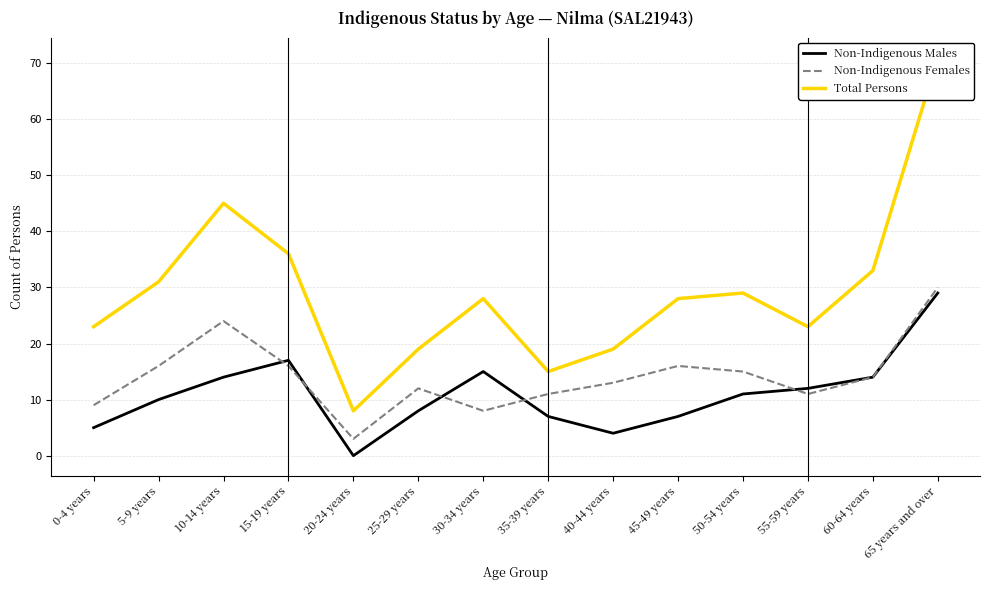

How many lines are shown in the chart?

3